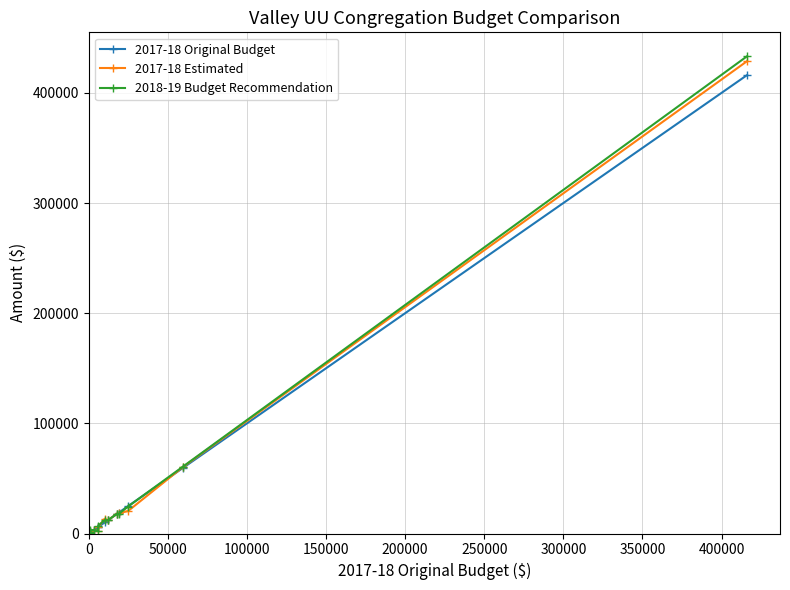

What are all the series names shown in the legend?

2017-18 Original Budget, 2017-18 Estimated, 2018-19 Budget Recommendation